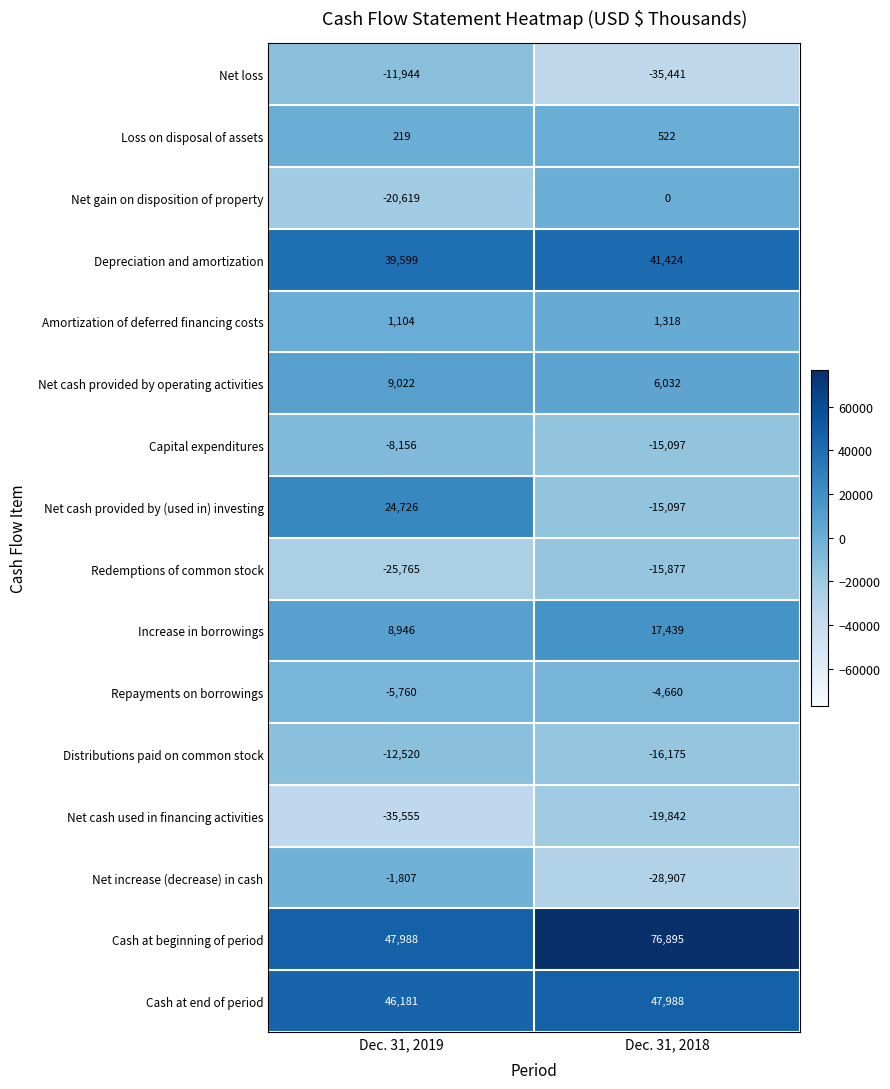

Count the number of categories in the chart.

2